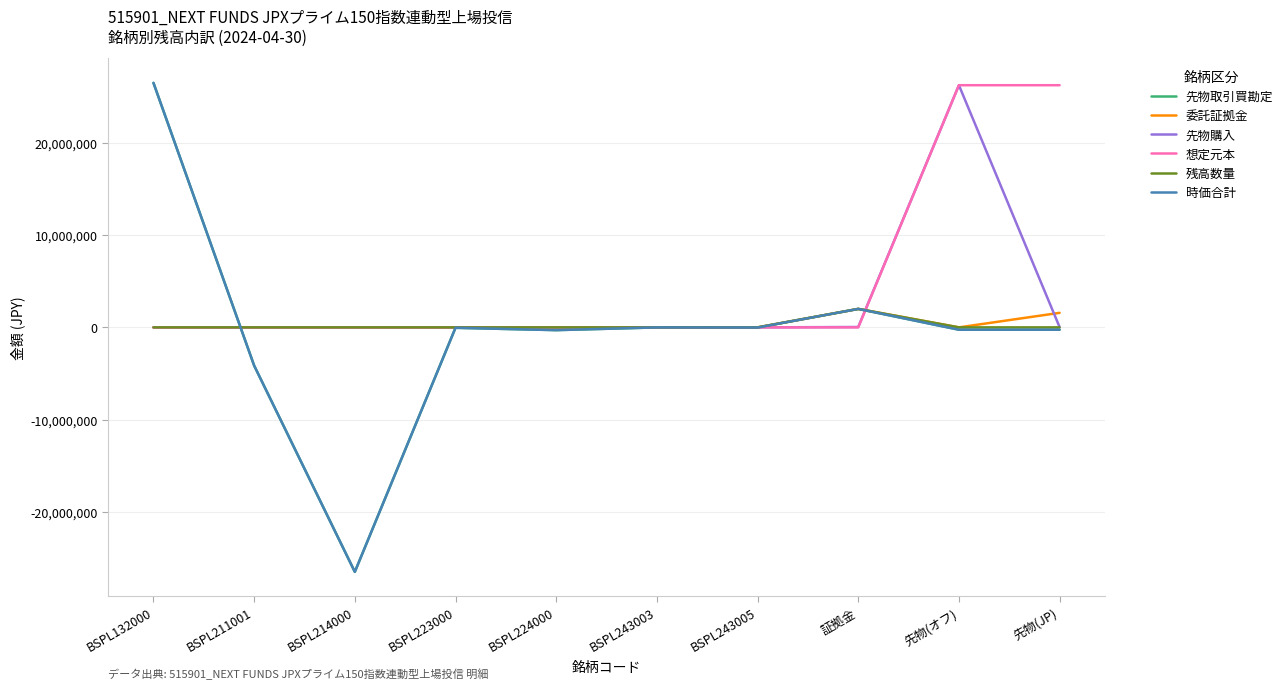

How many interior local peaks does the 時価合計 series have?

3